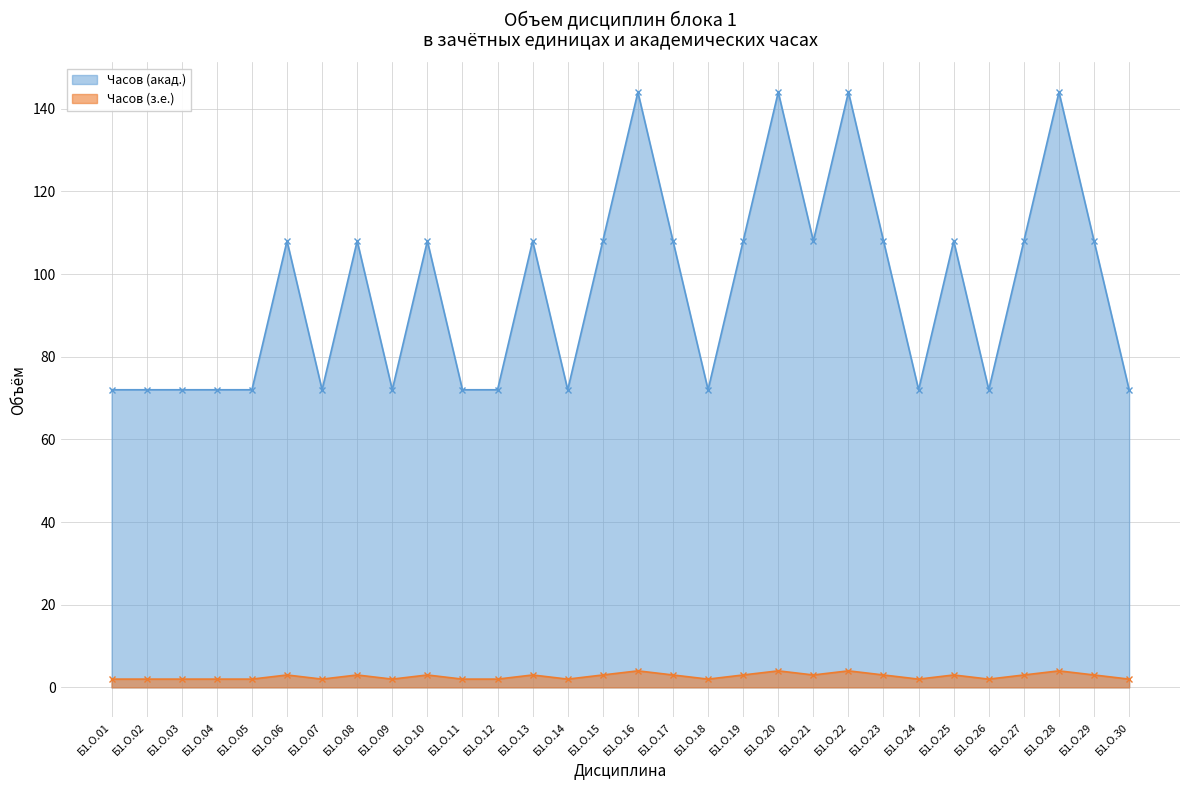

Which series has the widest spread of values?

Часов (акад.)